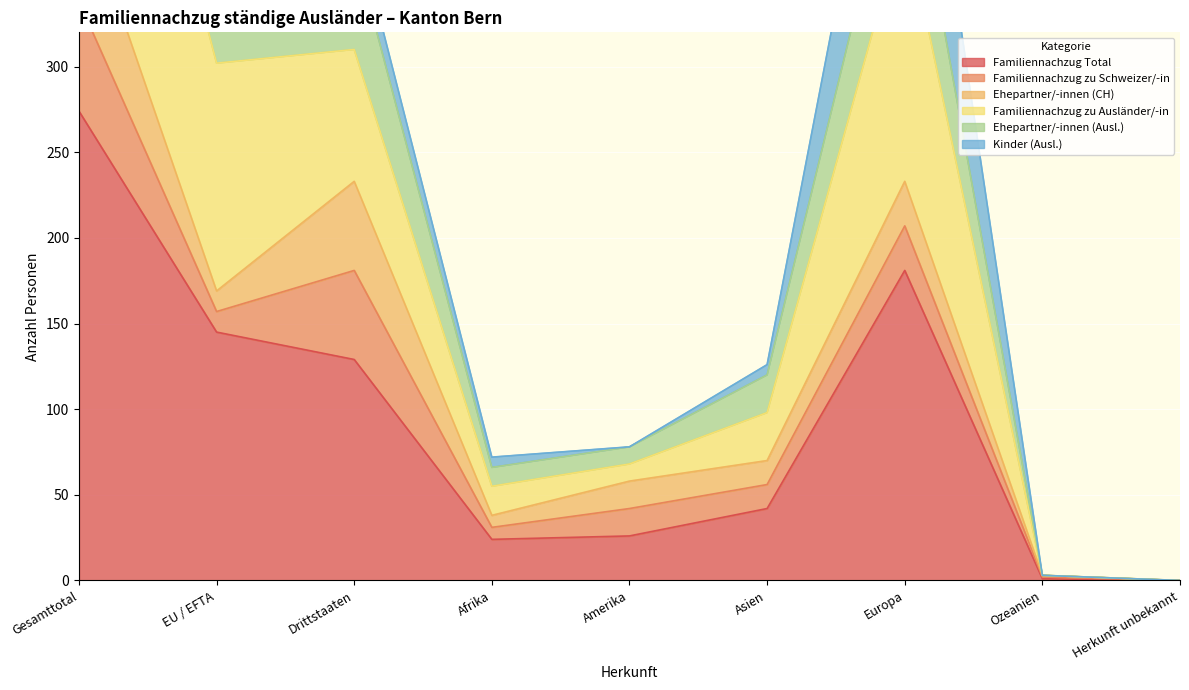

The Familiennachzug Total series shows 40 at Afrika. True or false?

False